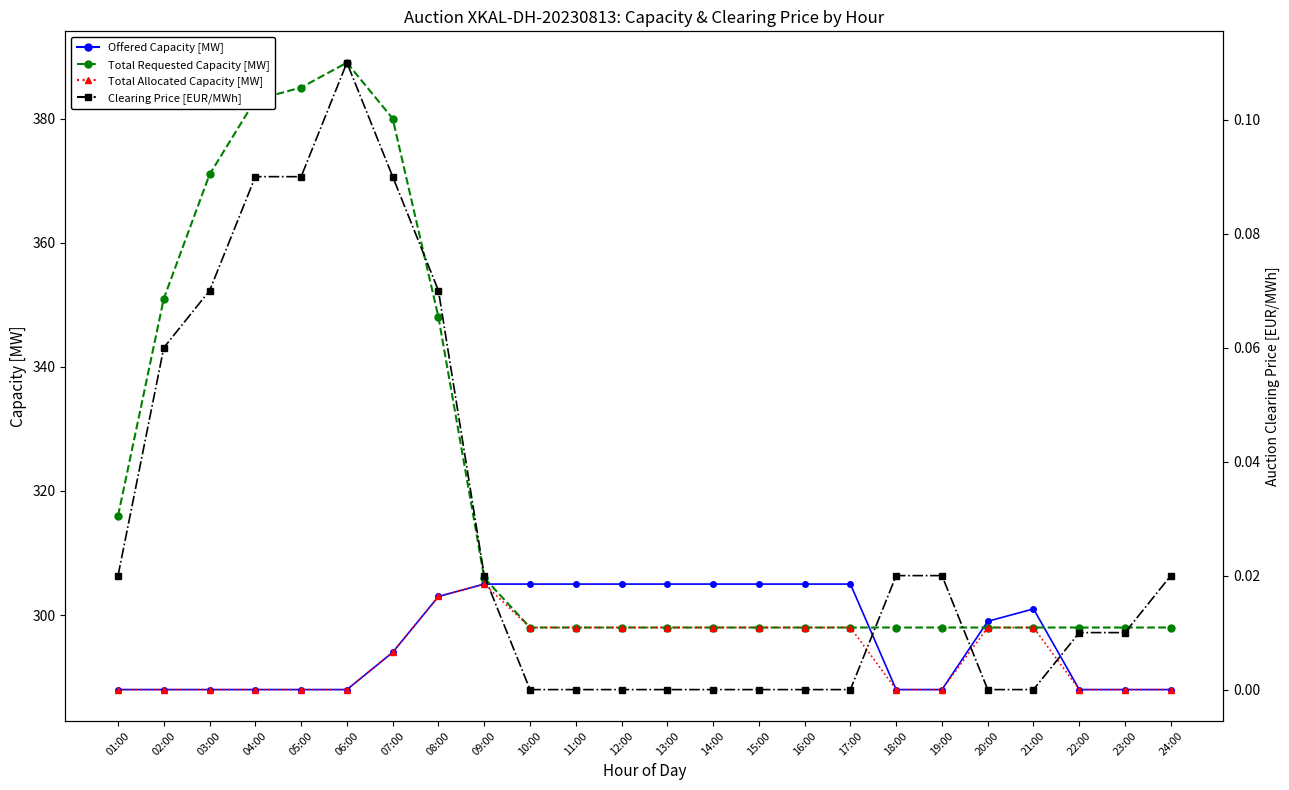

What is the minimum value for Total Requested Capacity [MW]?

298.0